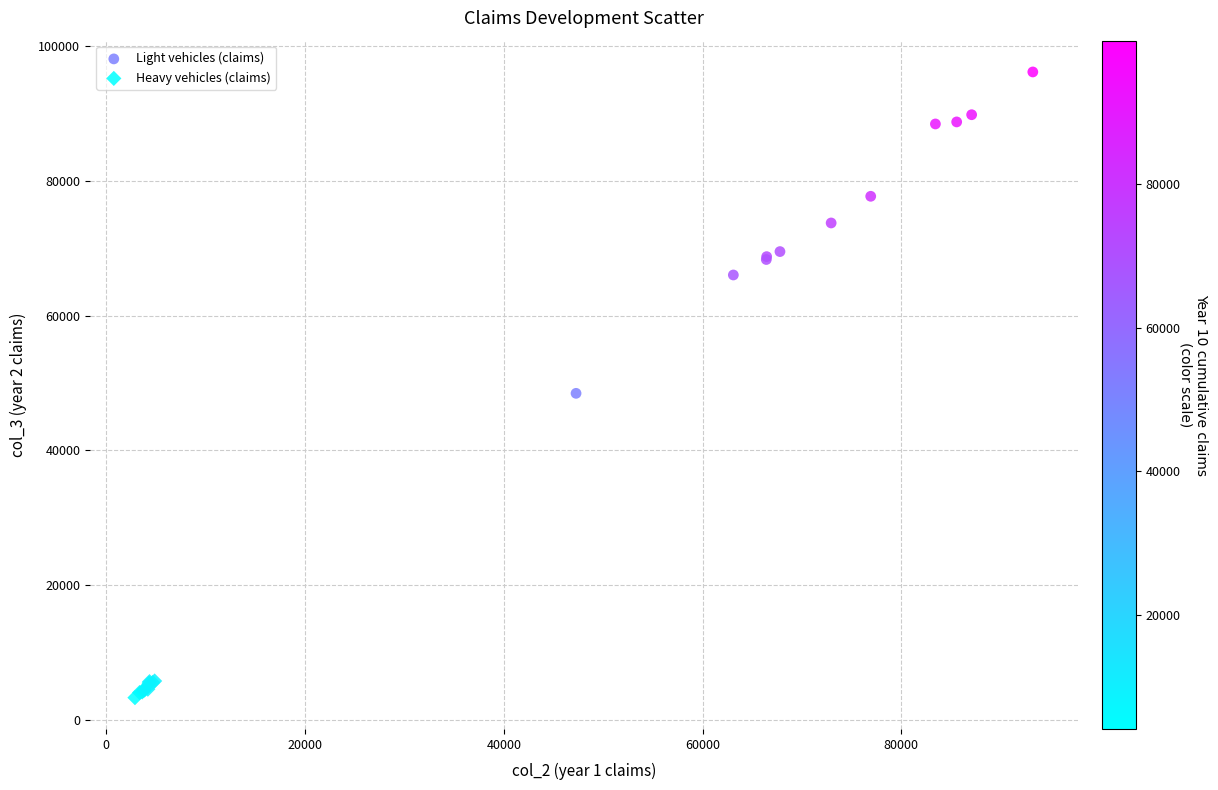

Which series reaches the minimum Y coordinate?

Heavy vehicles (claims)